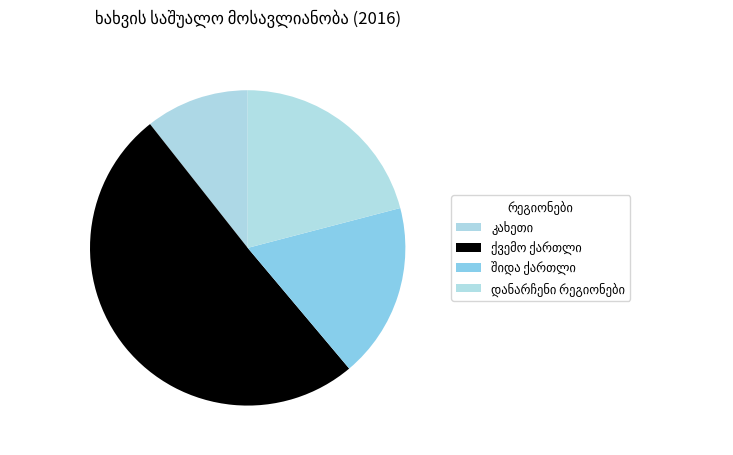

Does კახეთი represent more than half of the total?

No